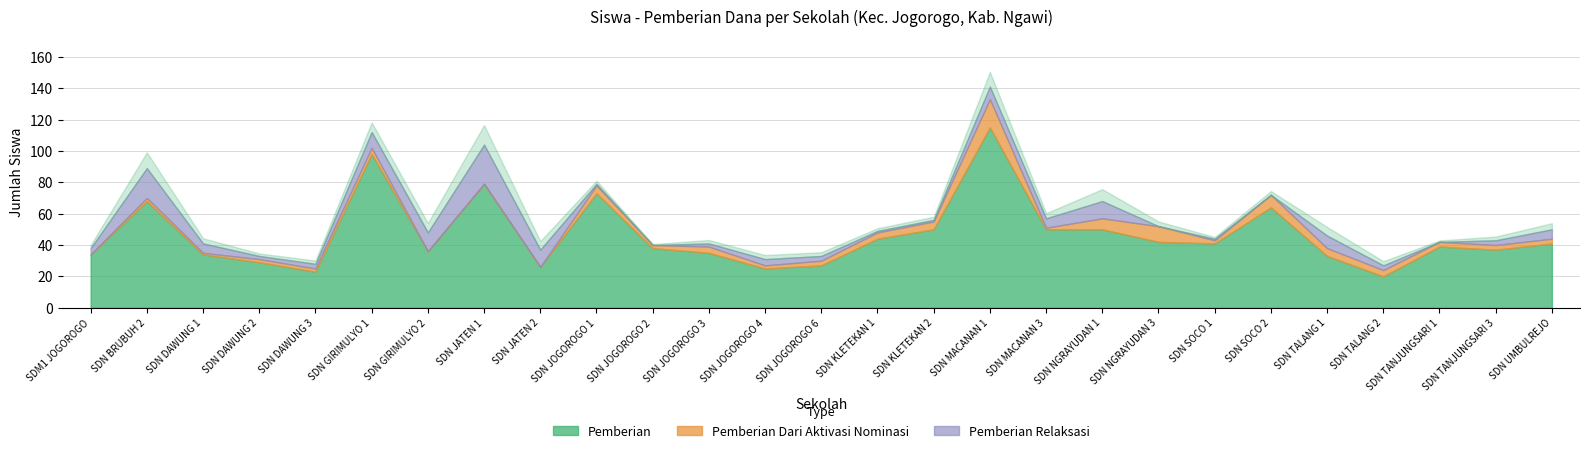

Which series has the largest total across all categories?

Pemberian